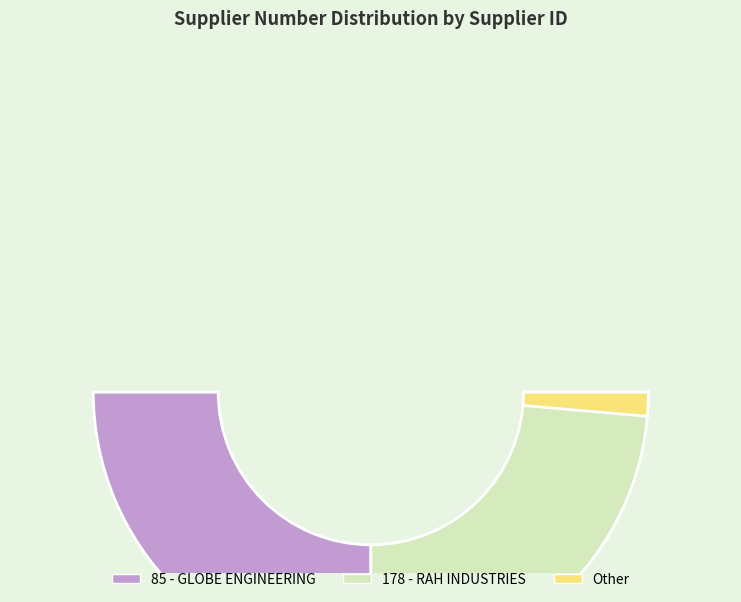

What is the majority slice?

85